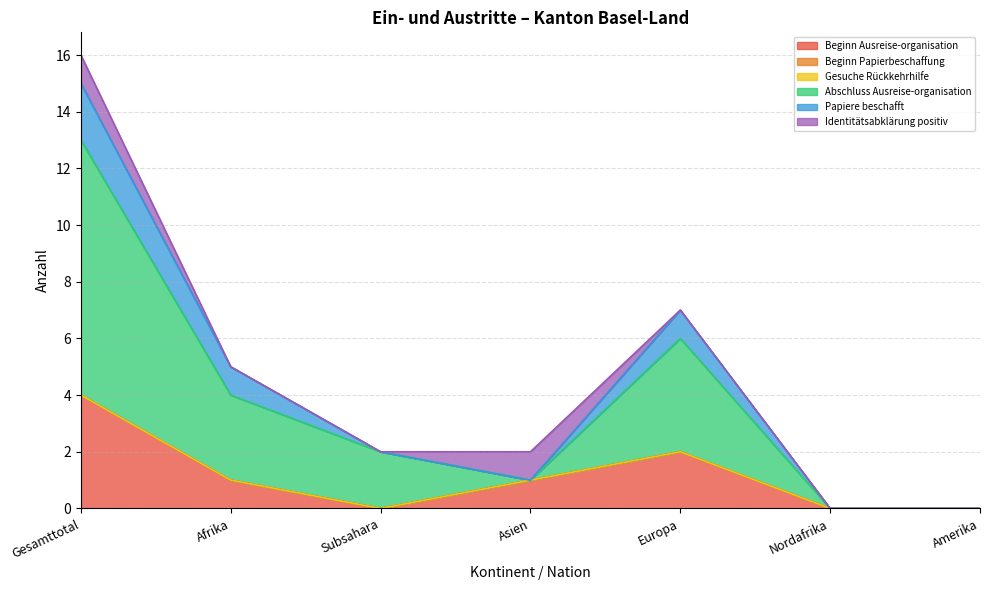

Rank the categories by Beginn Papierbeschaffung value from highest to lowest.

Gesamttotal, Afrika, Subsahara, Asien, Europa, Nordafrika, Amerika